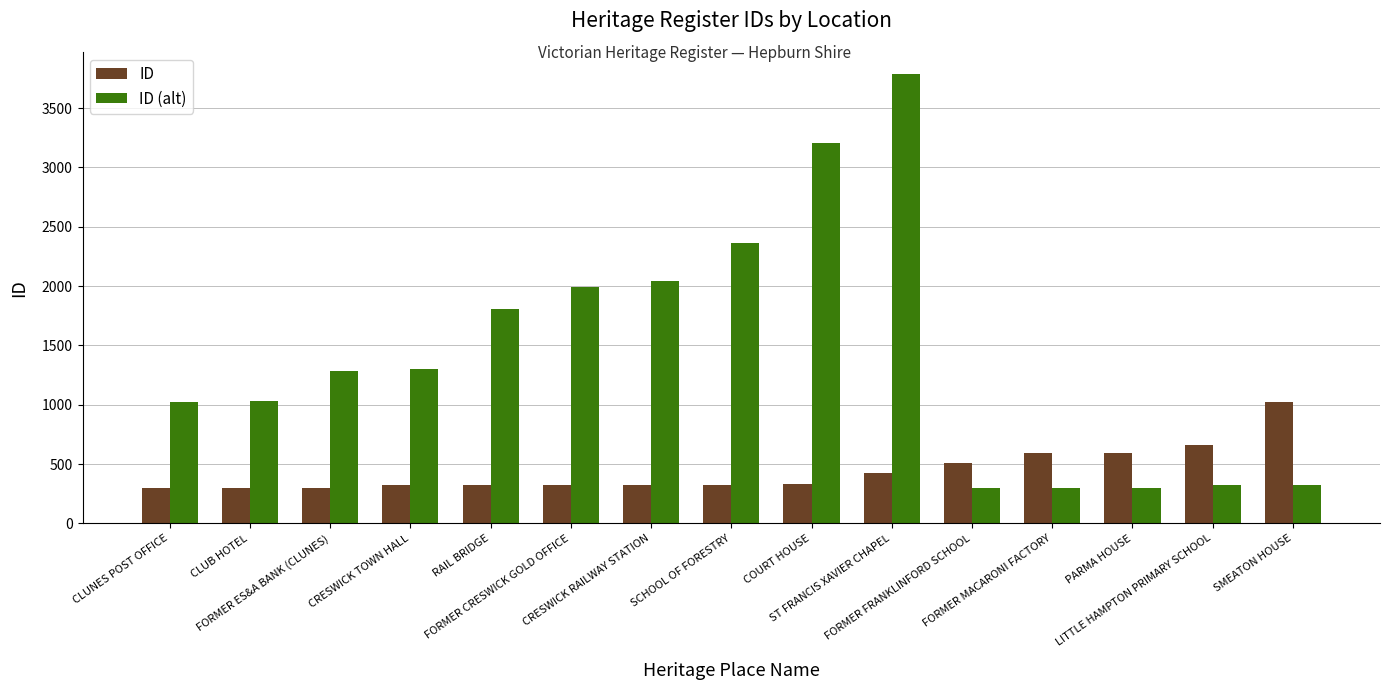

What is the highest value of the ID series?

1026